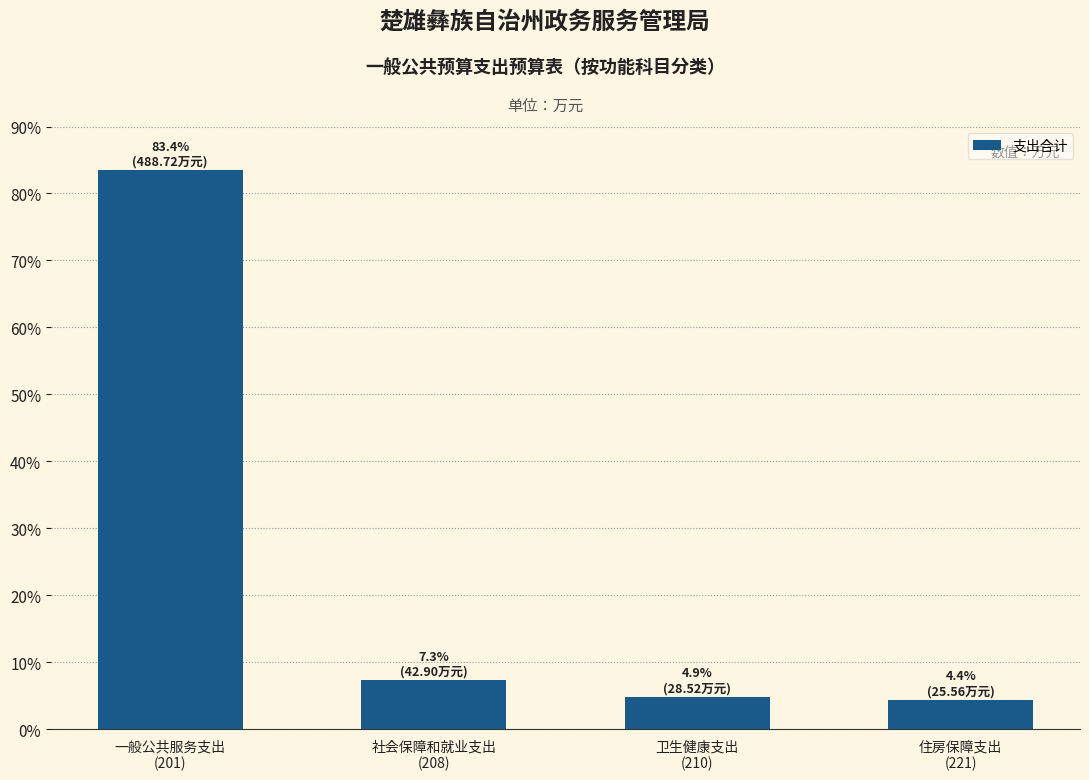

Reading left to right, list all the values displayed in this chart.

83.4	7.3	4.9	4.4